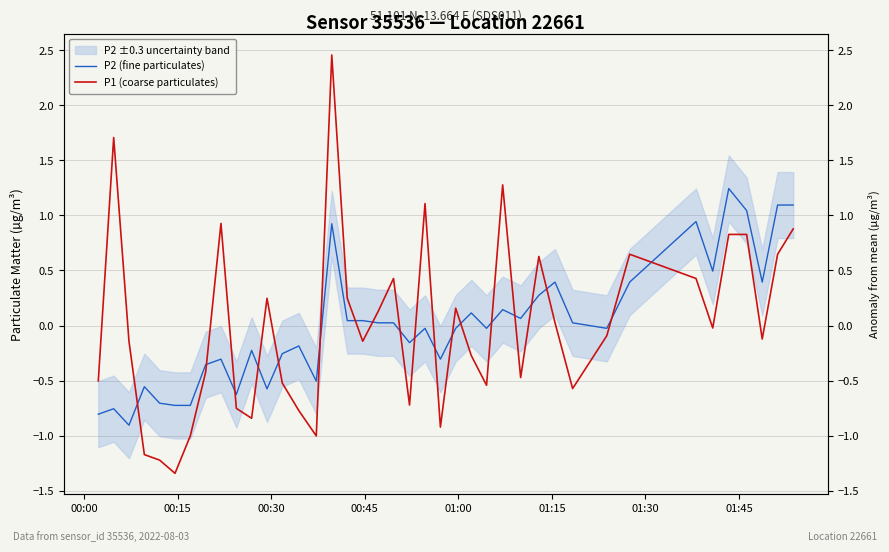

Is the value of P2 (fine particulates) at 30 greater than the value of P1 (coarse particulates) at 20?

Yes